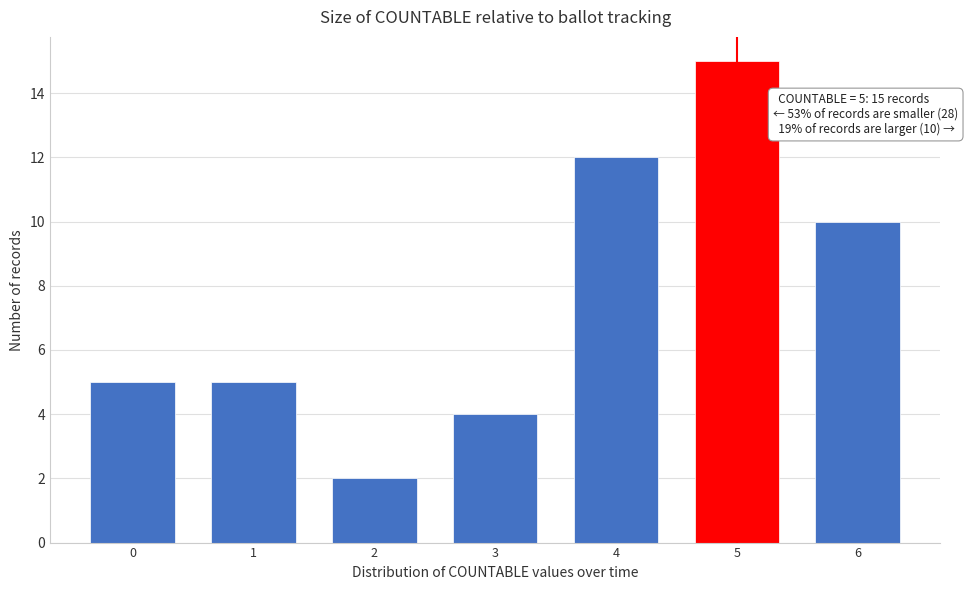

Reading left to right, extract all data points from this chart.

0=5	1=5	2=2	3=4	4=12	5=15	6=10